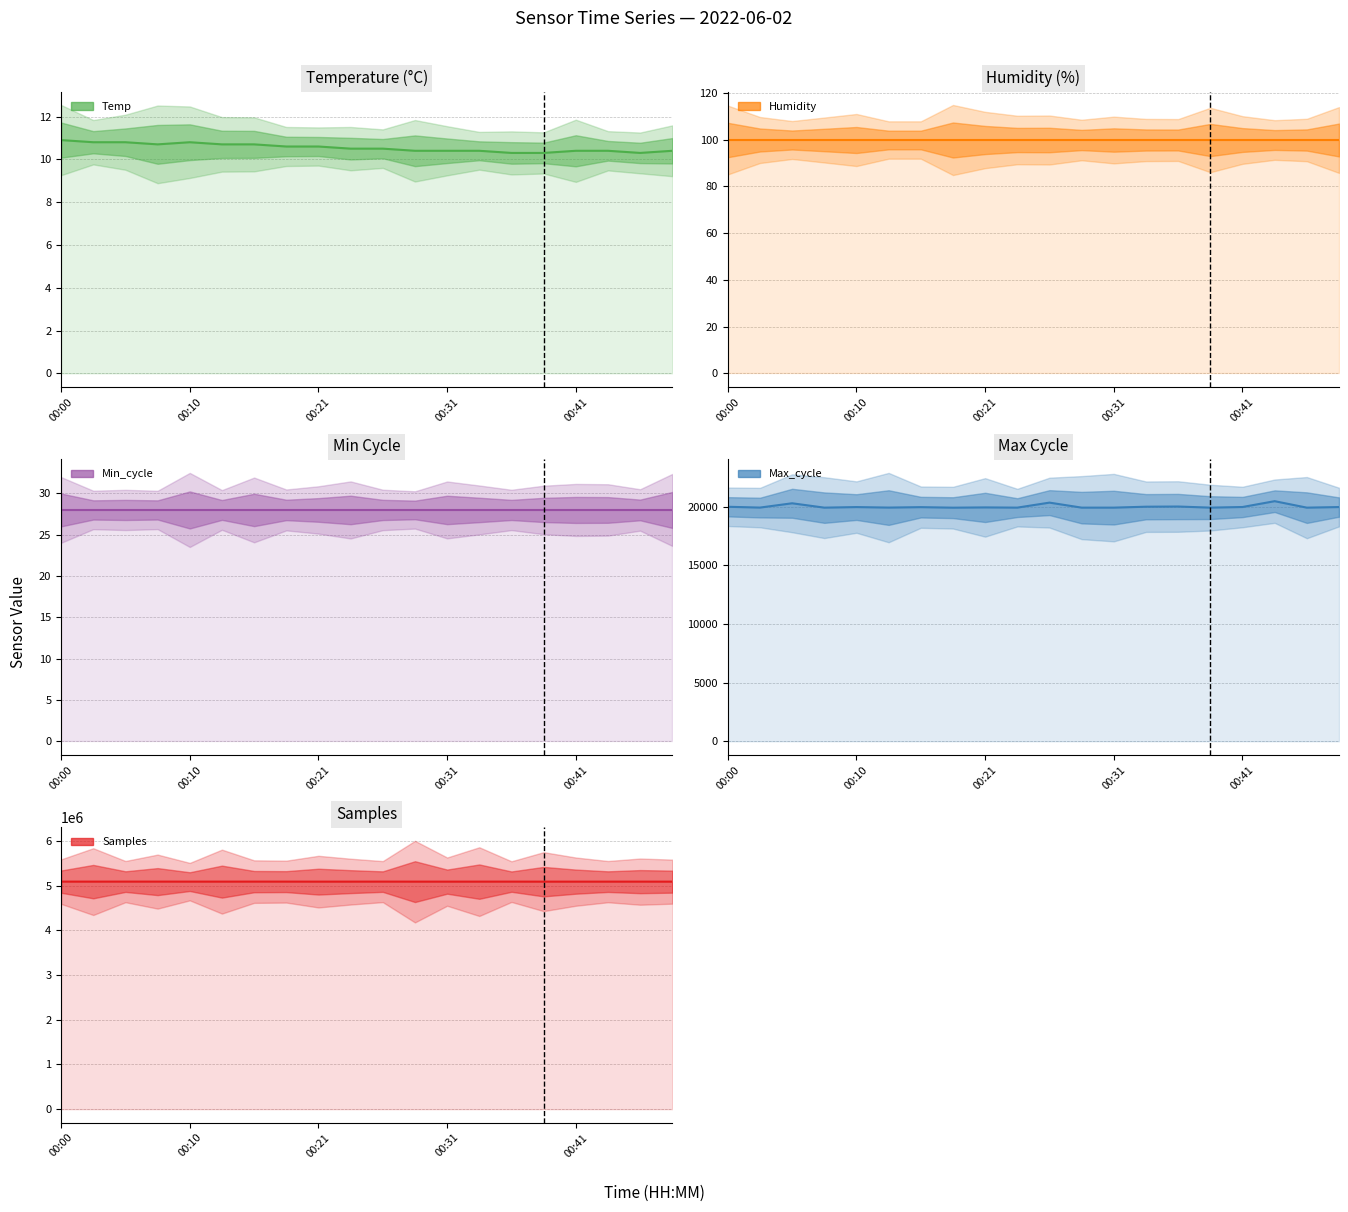

What is the highest value of the Samples series?

5091935.0